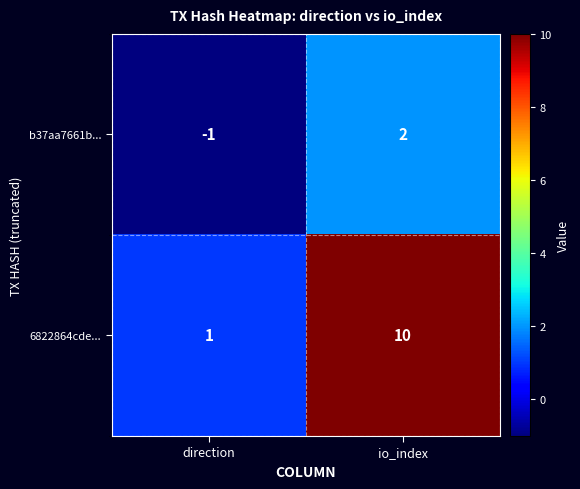

List the labels in order of 6822864cde... value, smallest first.

direction, io_index